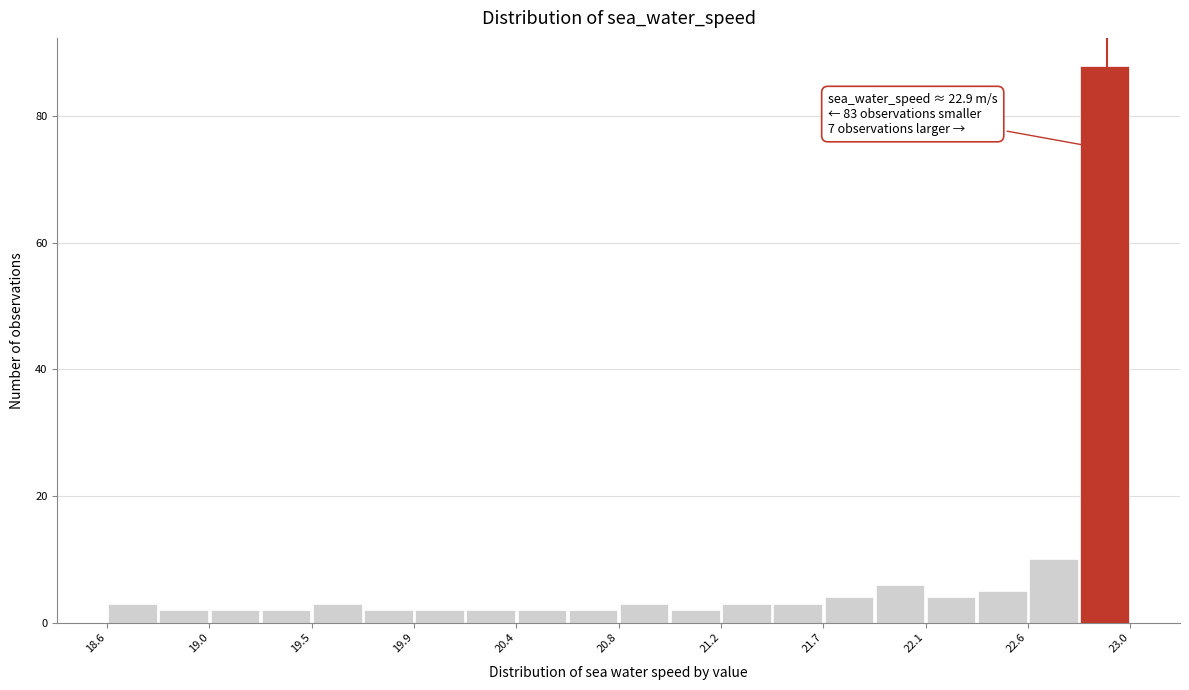

Which range on the x-axis has the tallest bar?

22.78 to 23.00